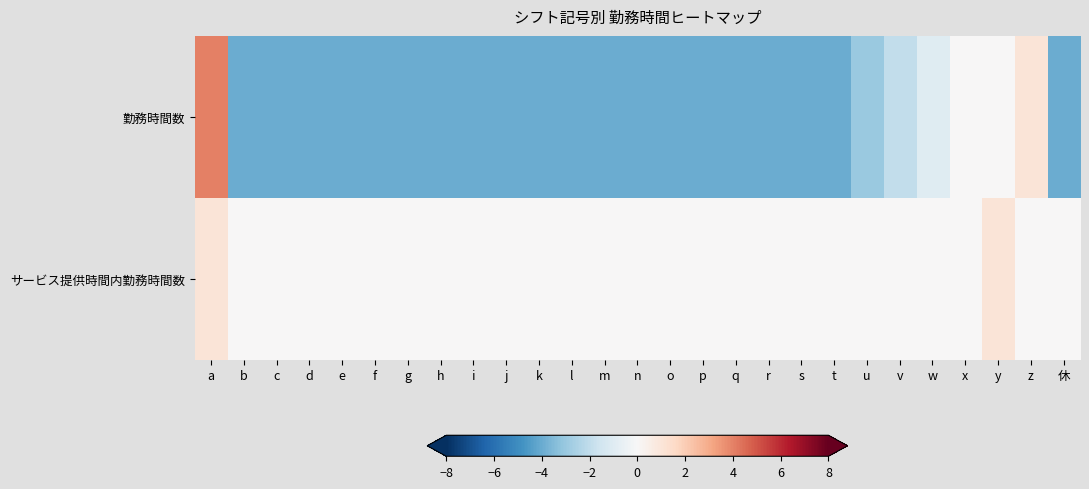

Reading left to right, transcribe all the data shown in this chart.

勤務時間数: a=4	b=-4	c=-4	d=-4	e=-4	f=-4	g=-4	h=-4	i=-4	j=-4	k=-4	l=-4	m=-4	n=-4	o=-4	p=-4	q=-4	r=-4	s=-4	t=-4	u=-3	v=-2	w=-1	x=0	y=0	z=1	休=-4
サービス提供時間内勤務時間数: a=1	b=0	c=0	d=0	e=0	f=0	g=0	h=0	i=0	j=0	k=0	l=0	m=0	n=0	o=0	p=0	q=0	r=0	s=0	t=0	u=0	v=0	w=0	x=0	y=1	z=0	休=0